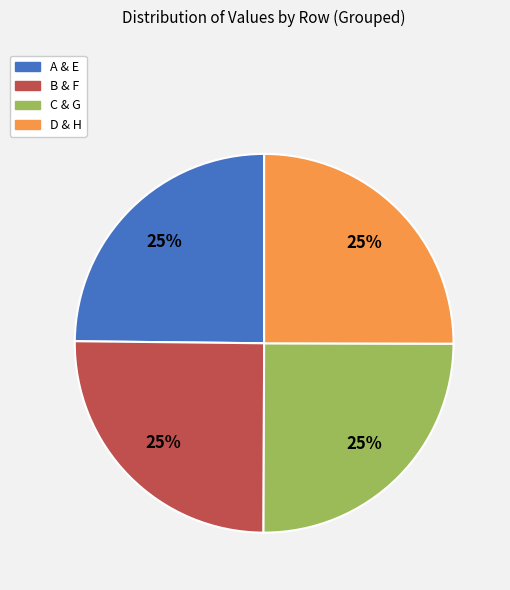

To the nearest percent, what is the average slice percentage?

25%